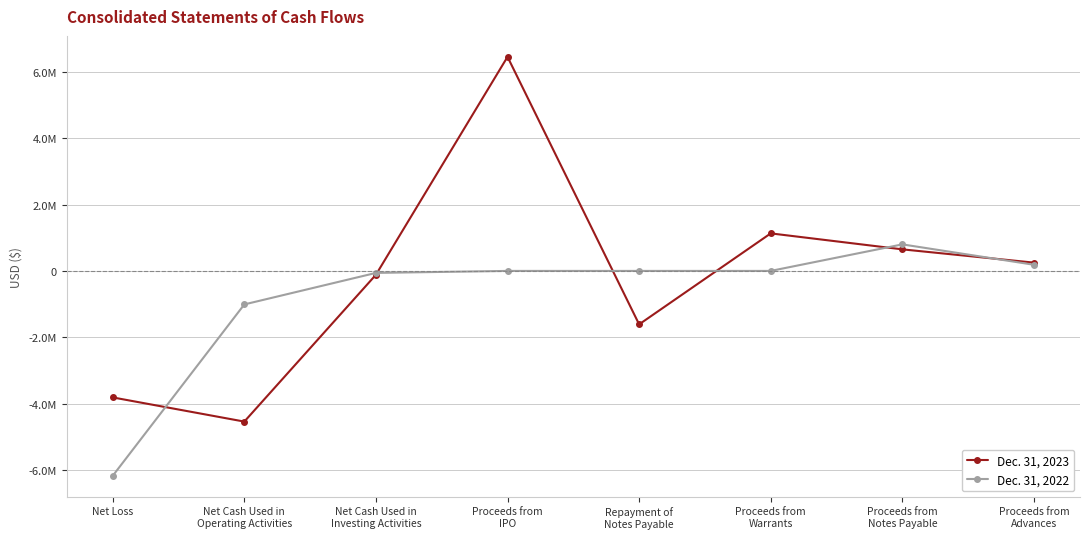

At which label does Dec. 31, 2023 first exceed 250000?

Proceeds from
IPO